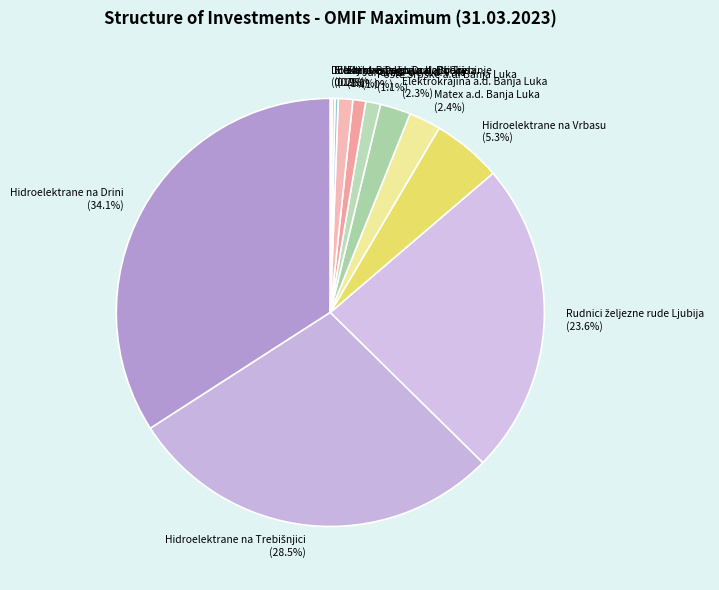

Which category has the biggest portion of the pie?

Hidroelektrane na Drini